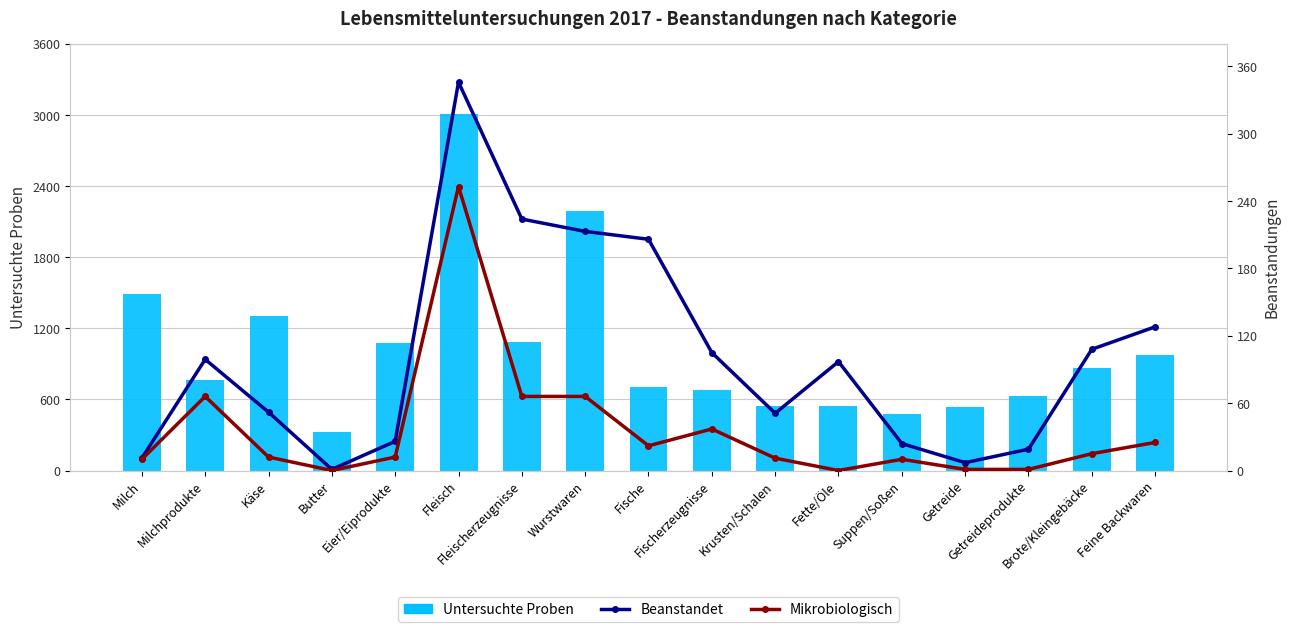

Rank the series at Butter from lowest to highest value.

Mikrobiologisch, Beanstandet, Untersuchte Proben